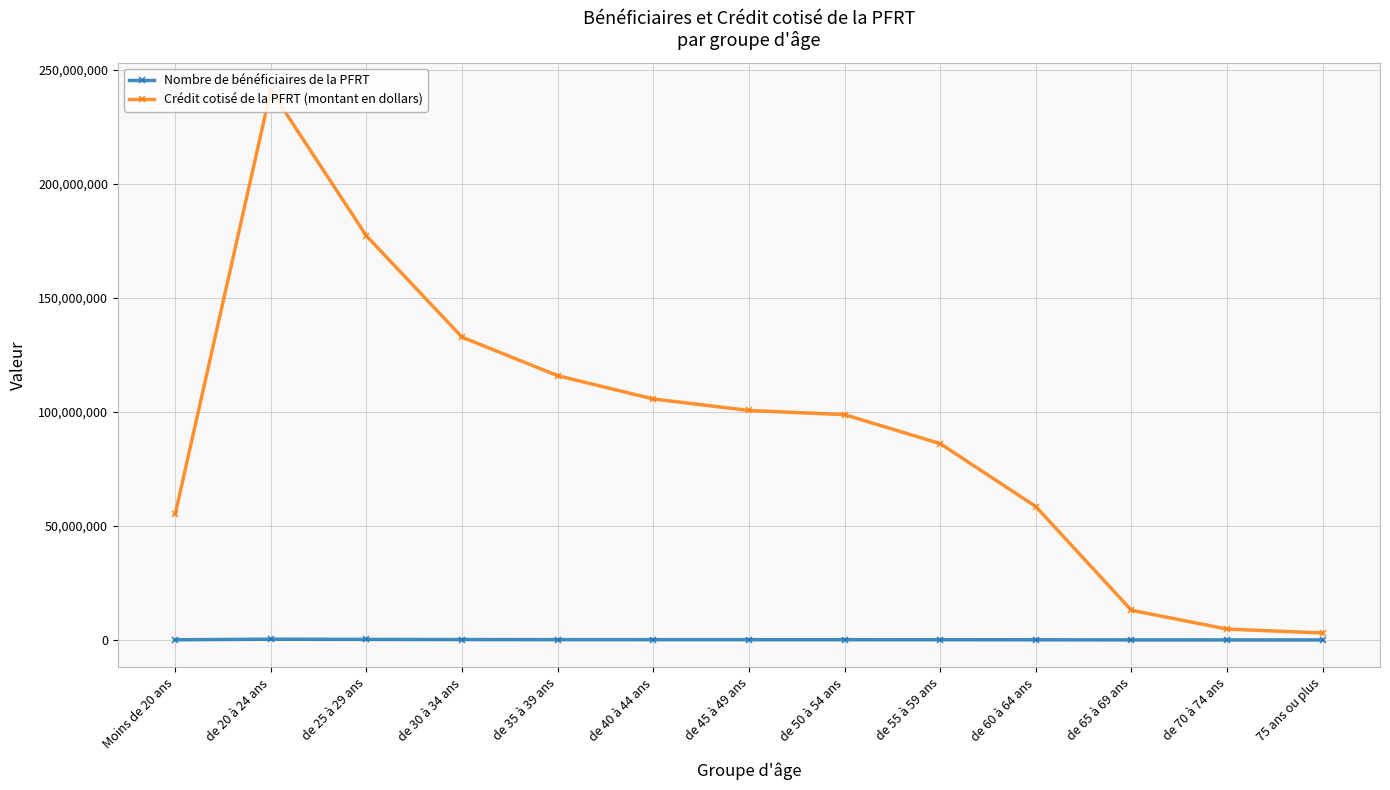

True or false: Crédit cotisé de la PFRT (montant en dollars) and Nombre de bénéficiaires de la PFRT intersect in this chart.

False